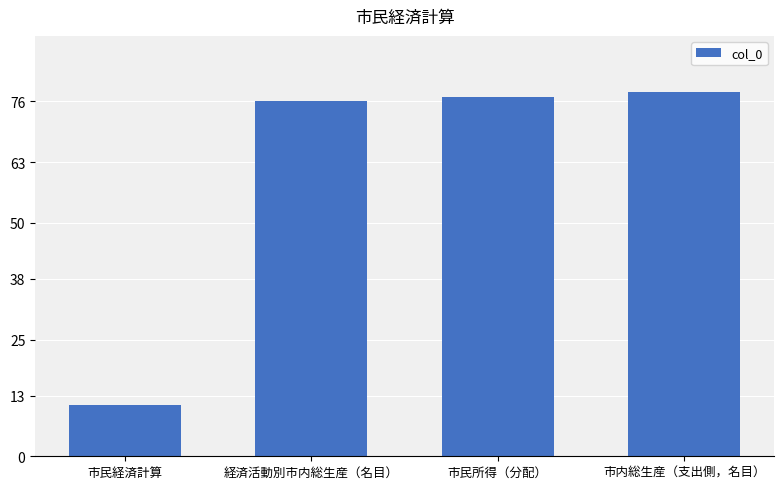

Rank the categories by value from highest to lowest.

市内総生産（支出側，名目）, 市民所得（分配）, 経済活動別市内総生産（名目）, 市民経済計算